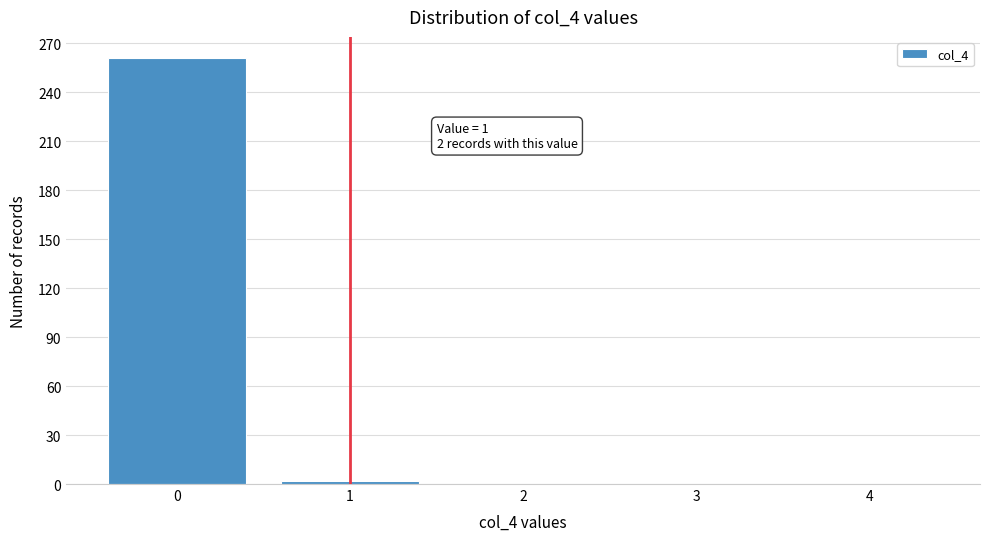

Over which range of the x-axis is the bar tallest?

-0.5 to 0.5